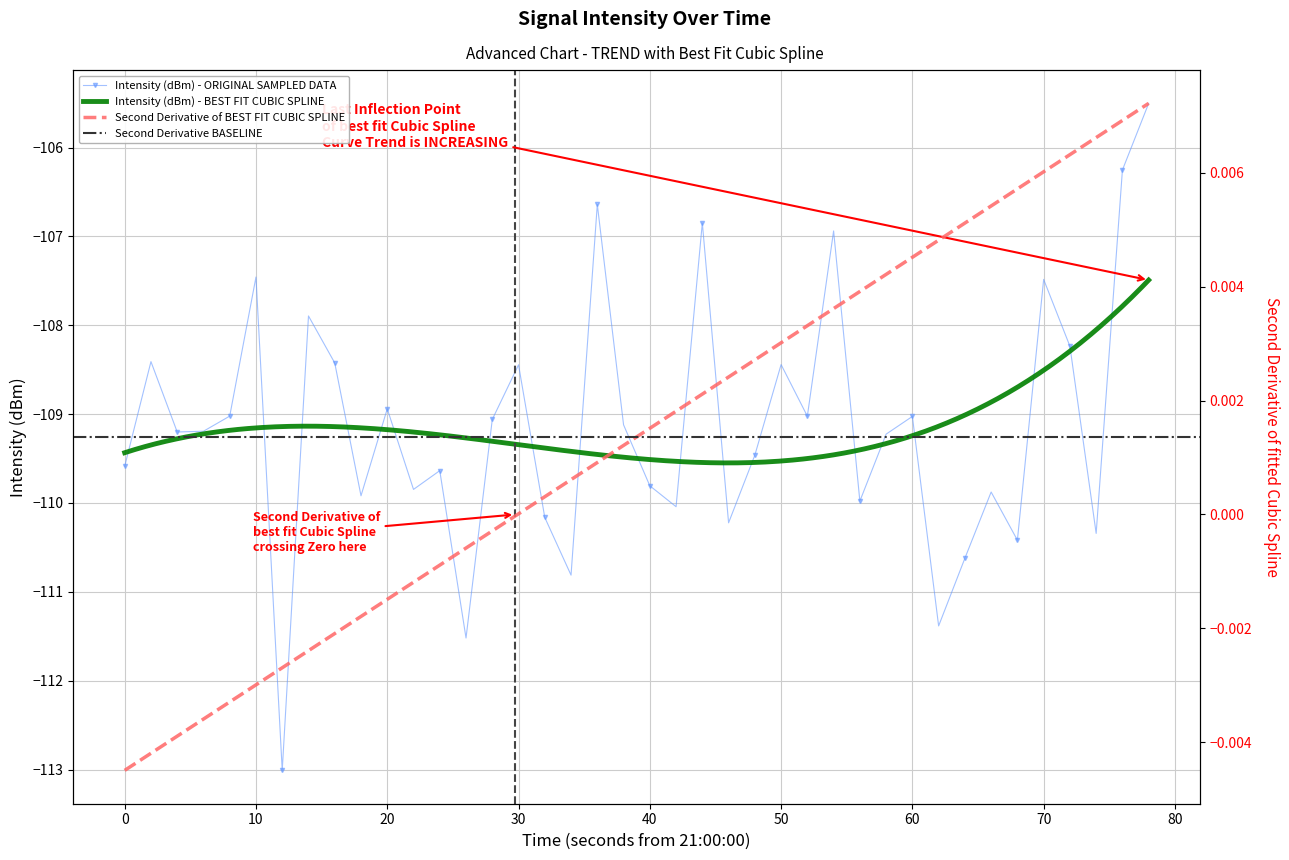

How many interior local valleys does the Intensity (dBm) - ORIGINAL SAMPLED DATA series have?

13